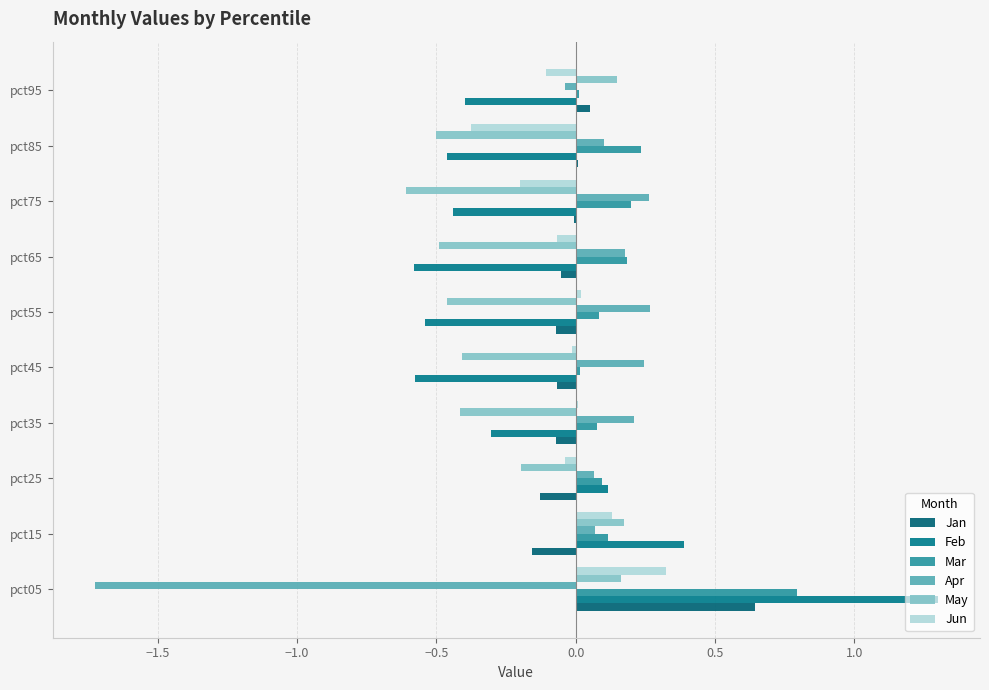

What is the maximum value shown in the chart?

1.3